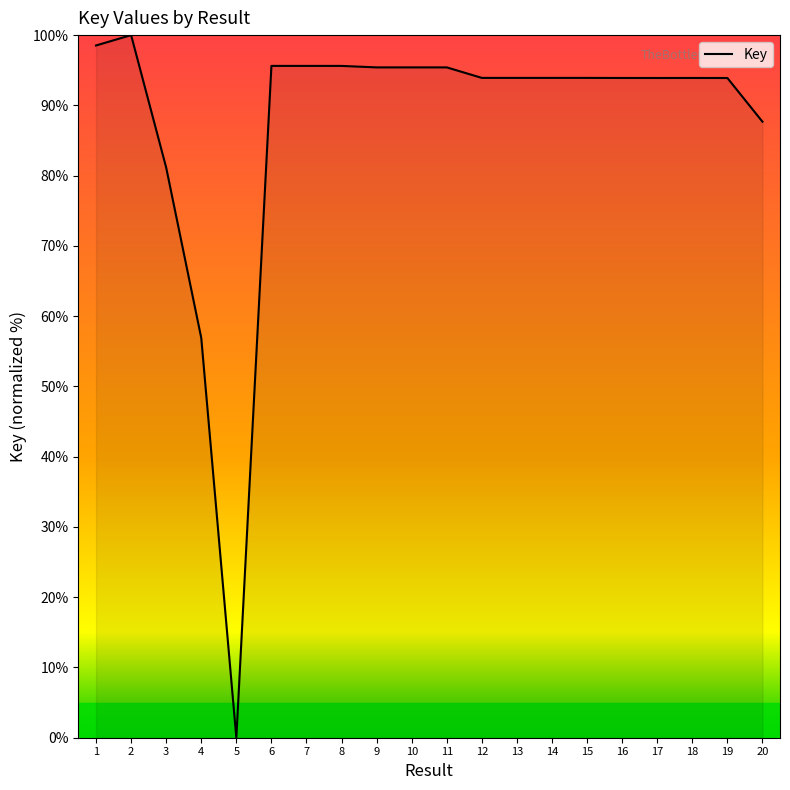

What is the difference between the values at 12 and 3?

12.8